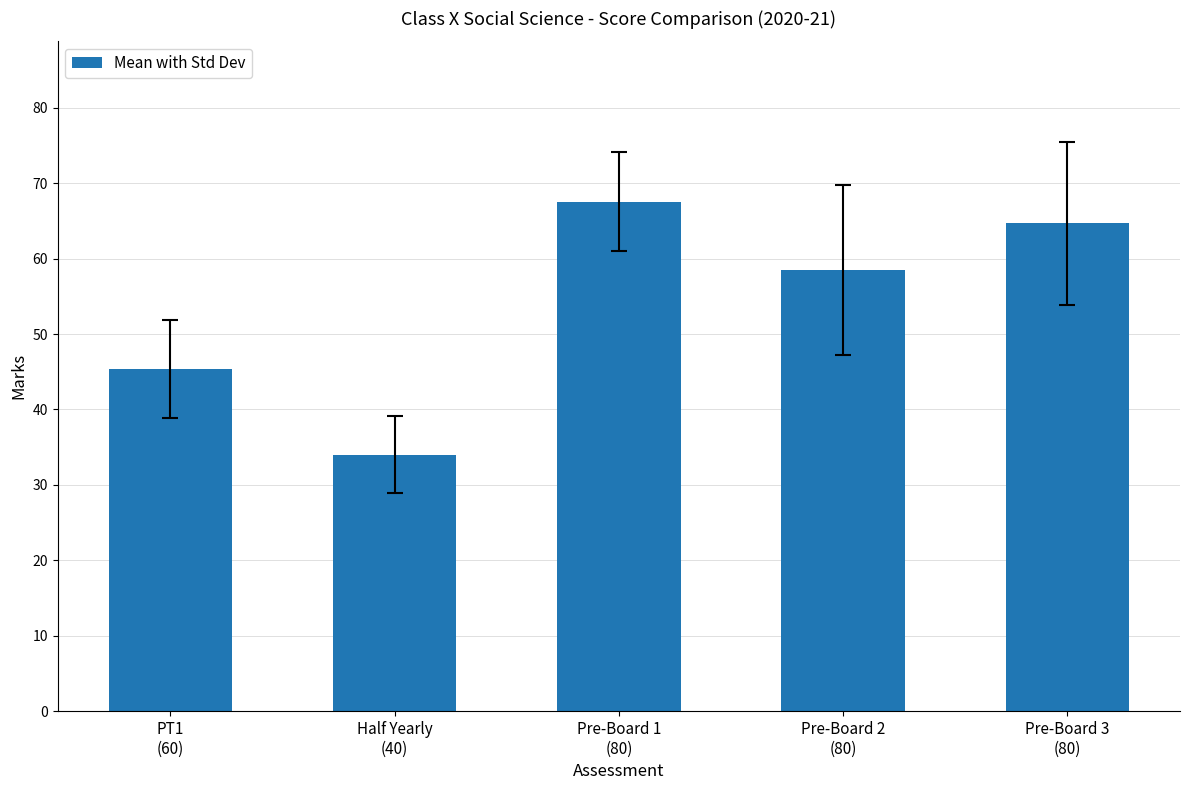

What is the smallest value displayed?

34.0